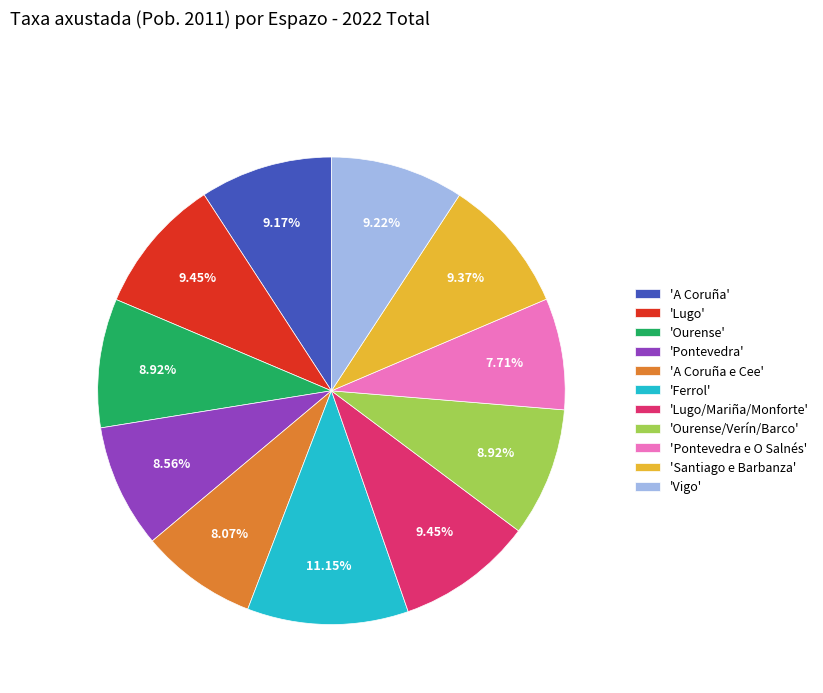

Is 'Lugo' the majority of the pie?

No